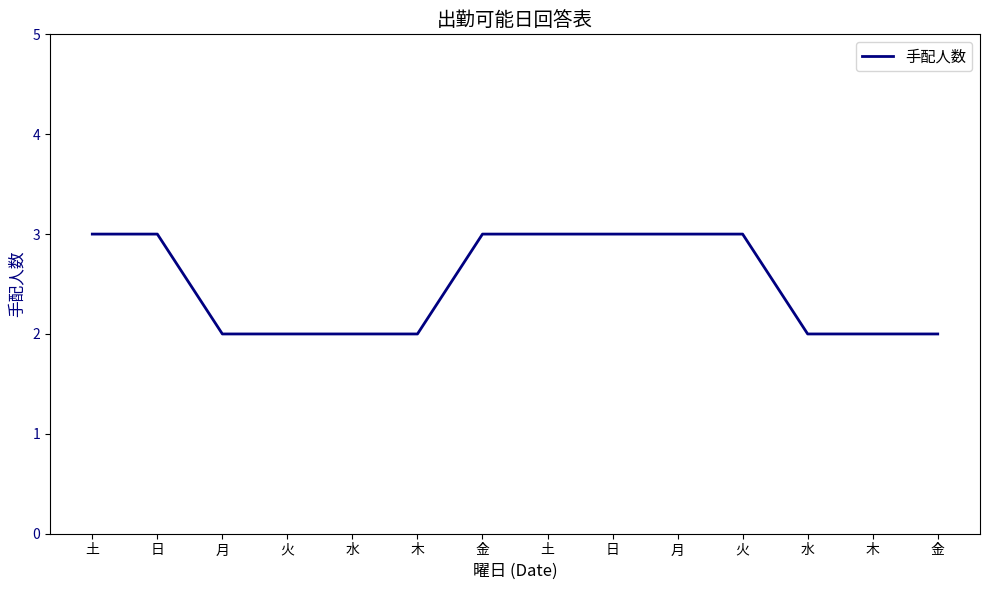

Does the chart display data point markers on the line(s)?

No